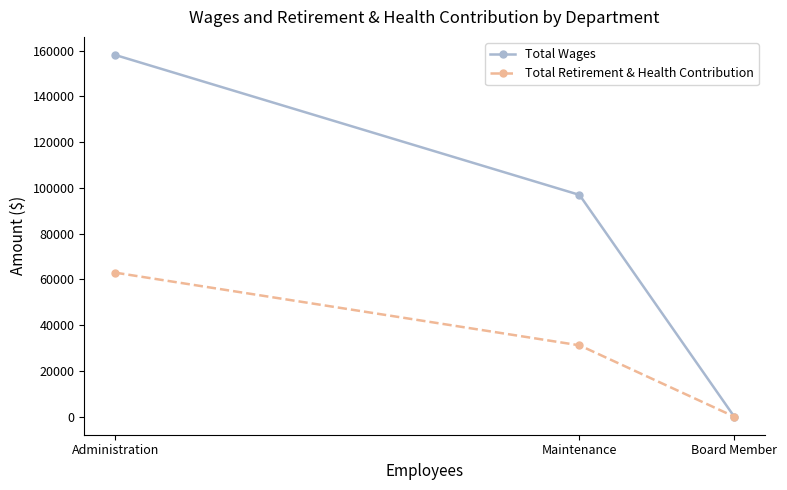

Reading right to left, list all the values displayed in this chart.

Total Wages: Board Member=0	Maintenance=96949	Administration=158133
Total Retirement & Health Contribution: Board Member=0	Maintenance=31183	Administration=62958